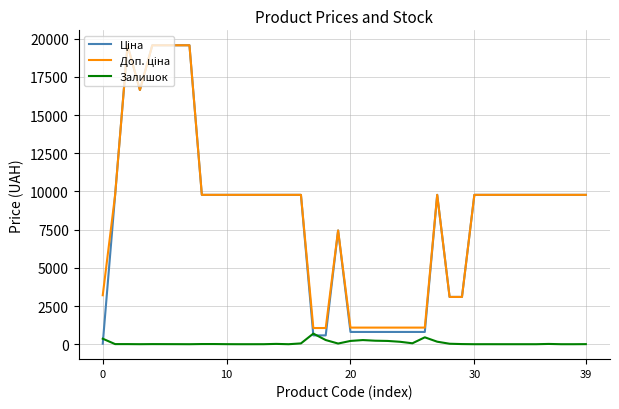

What is the highest value of the Залишок series?

694.0